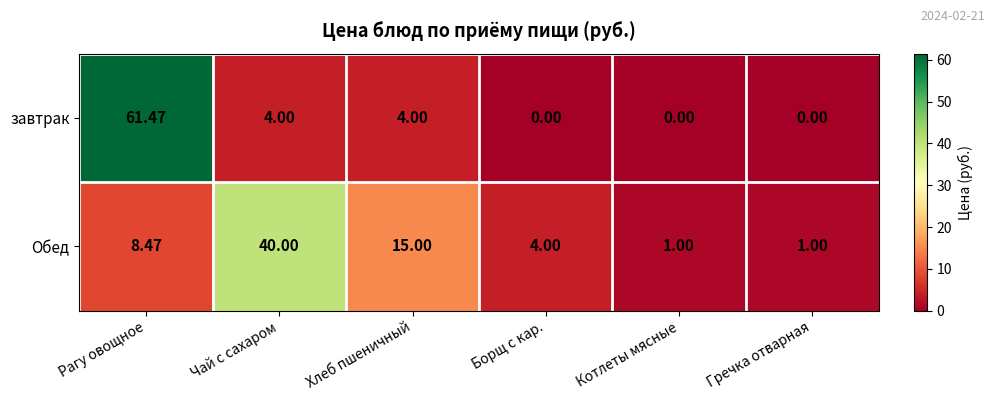

List the series in order of their peak value, lowest first.

Обед, завтрак